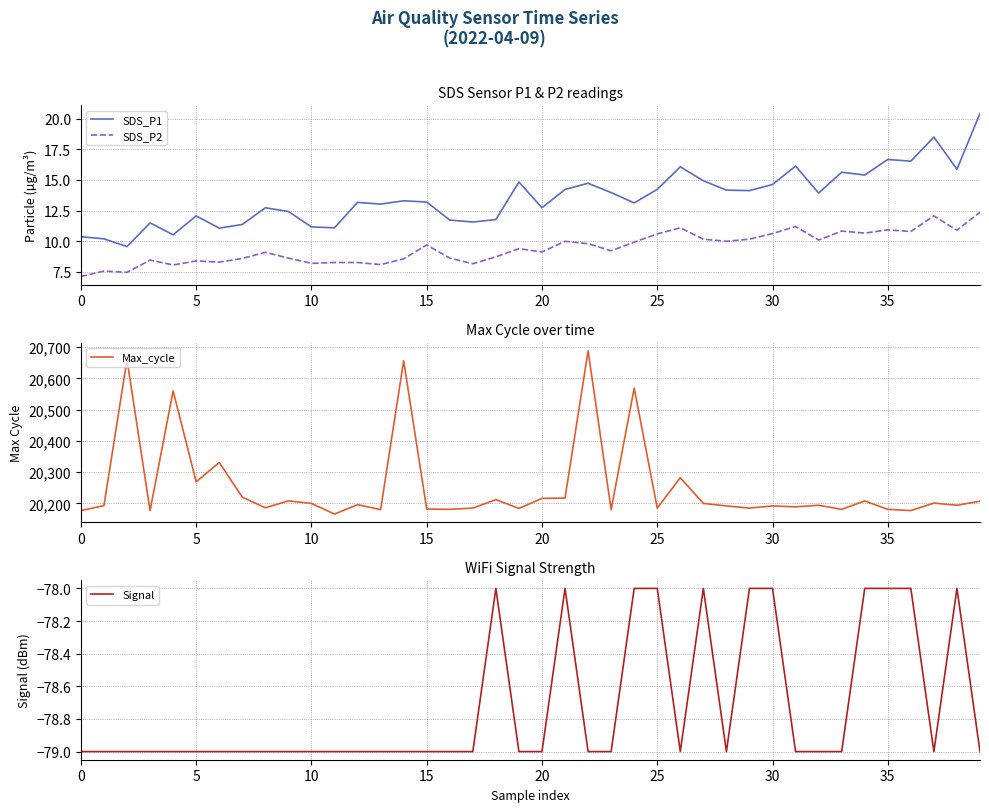

True or false: SDS_P1 and Signal intersect in this chart.

False